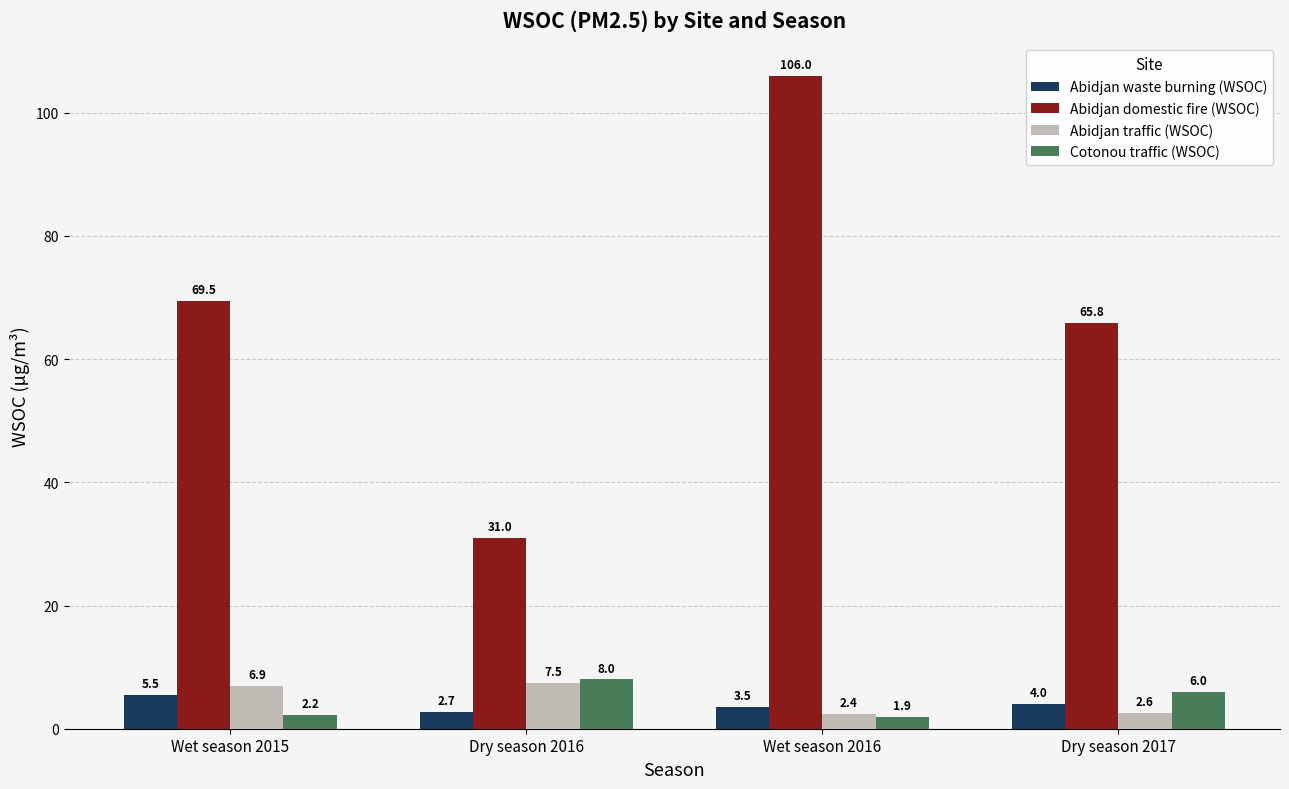

What is the difference between the maximum and minimum values in the Abidjan domestic fire (WSOC) series?

75.0